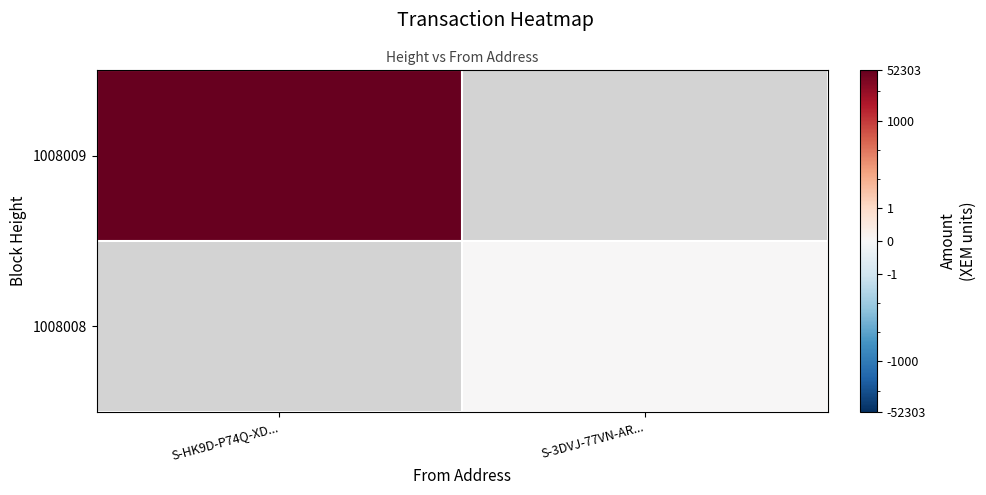

Rank the series at S-3DVJ-77VN-AR... from lowest to highest value.

1008009, 1008008